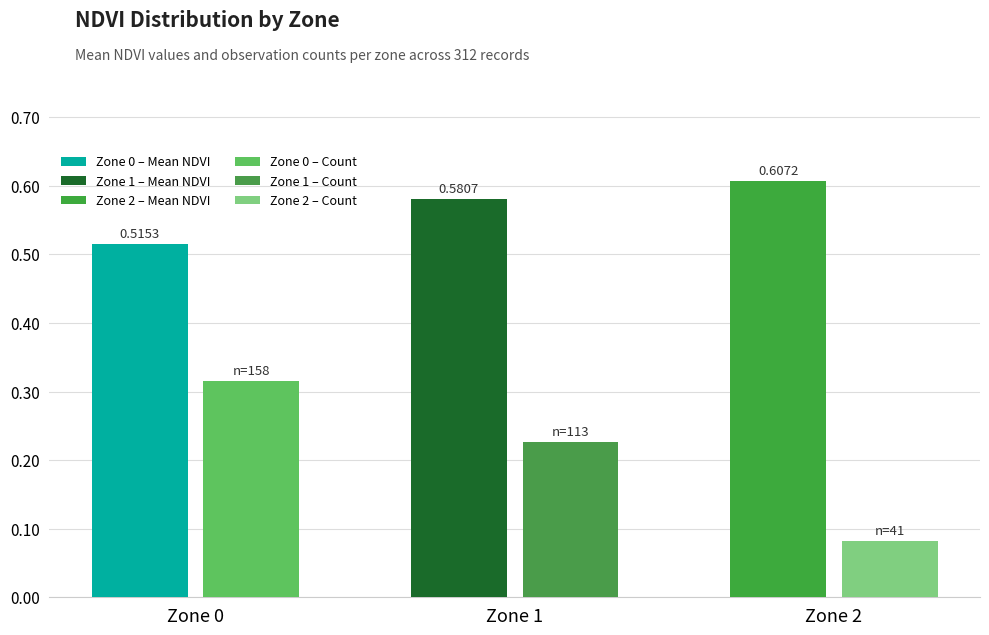

At which category is the sum across all series the highest?

Zone 0